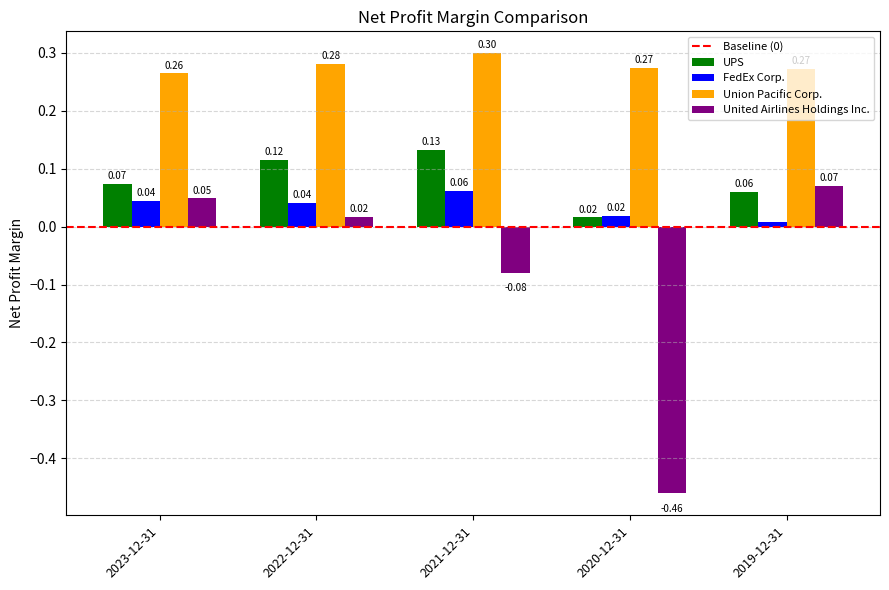

Which label corresponds to the largest value in the chart?

2021-12-31